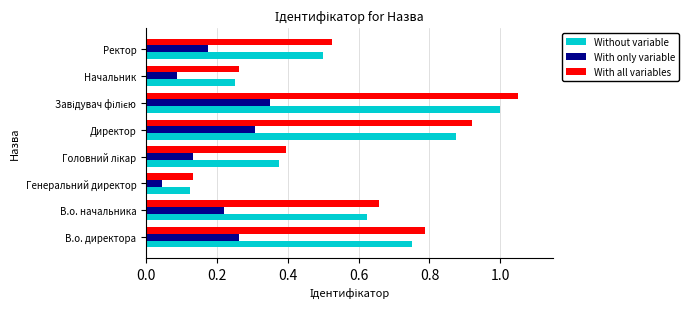

Which category has the lowest value across all series?

Генеральний директор